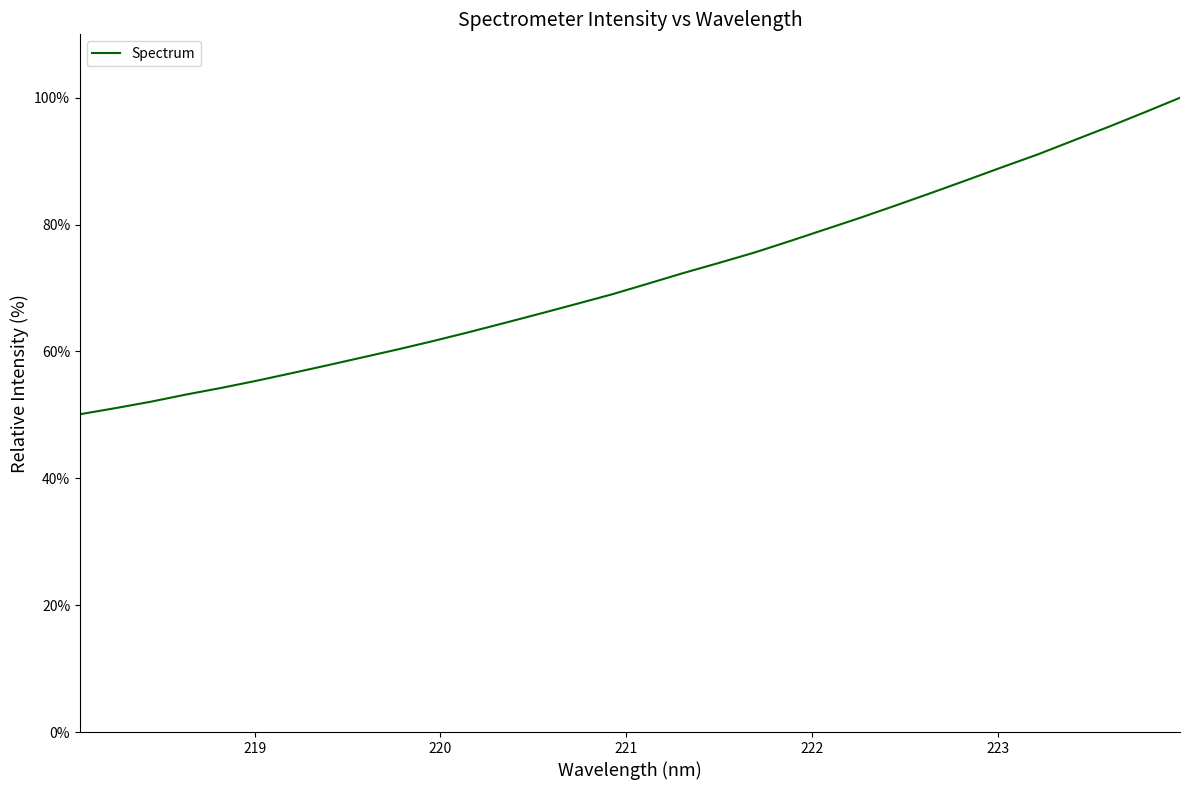

Is this an area chart (filled region under the line)?

No